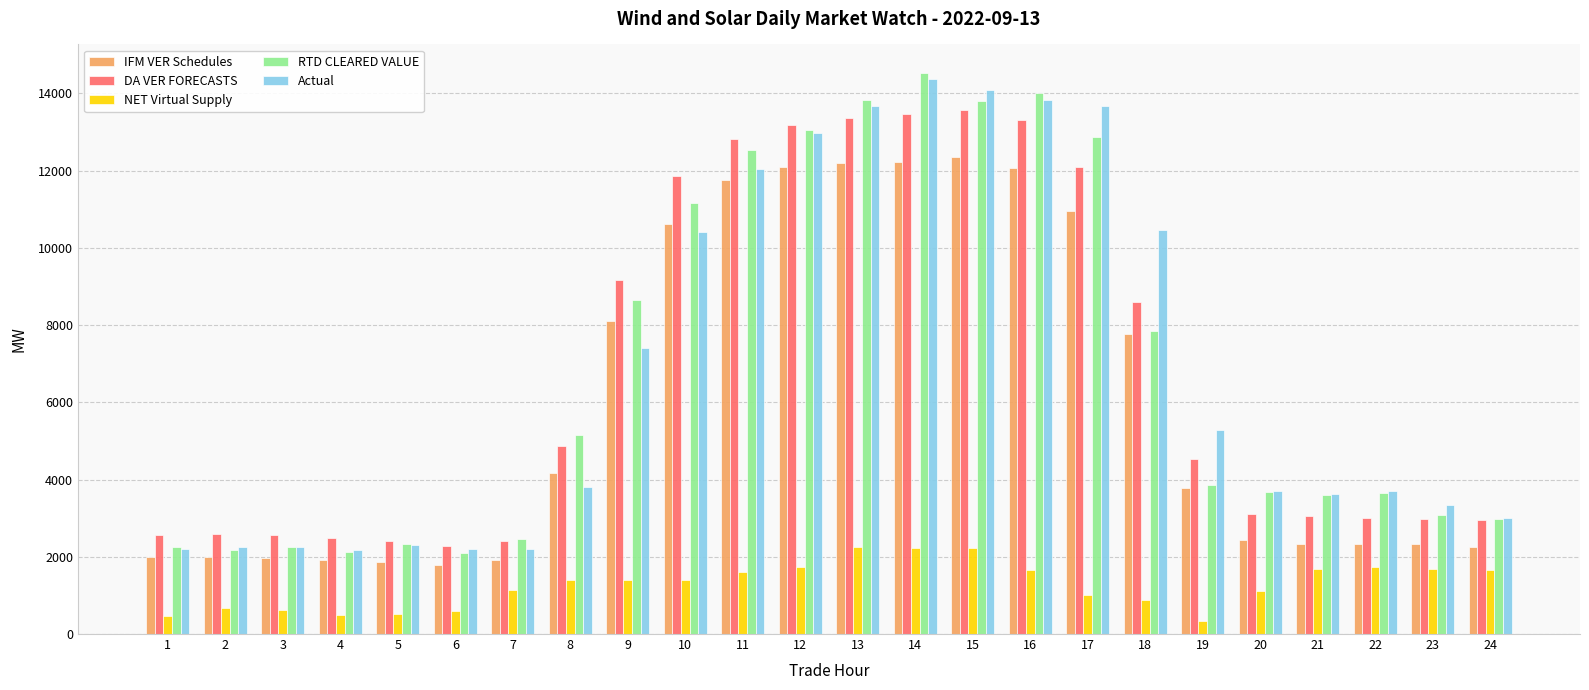

Are the bars grouped side by side (vs. stacked)?

Yes